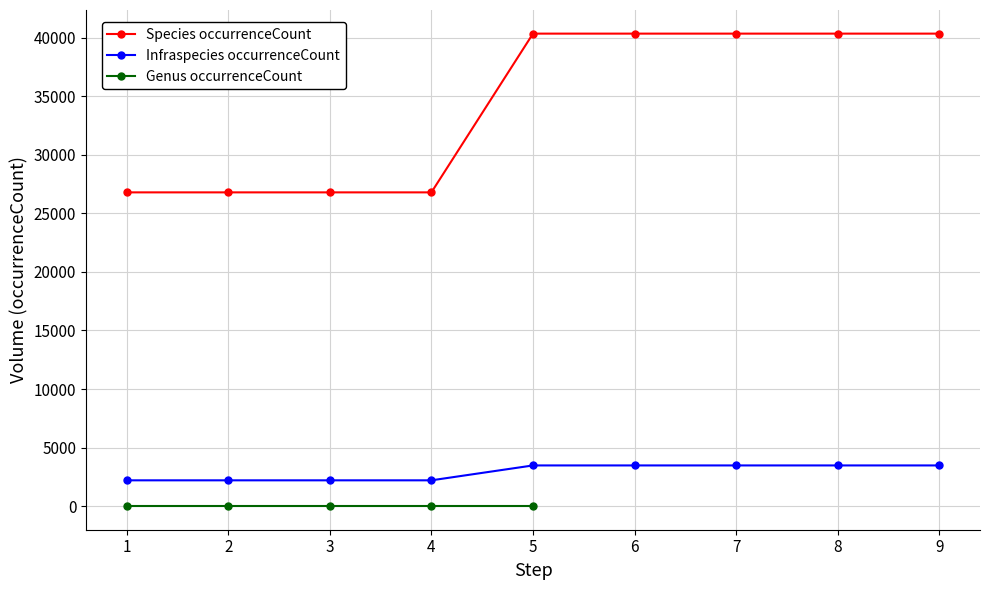

What is the value of the Infraspecies point at the 2nd from the left?

2203